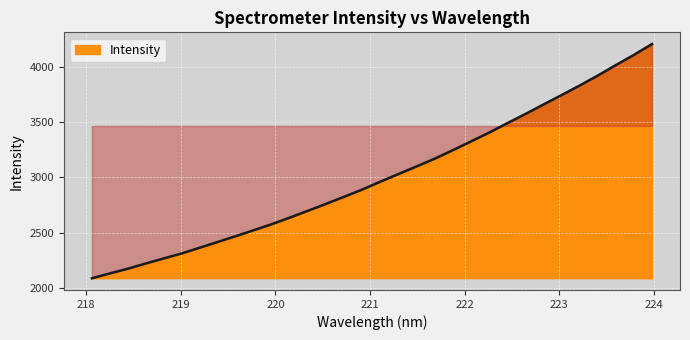

What is the smallest value displayed?

2086.6